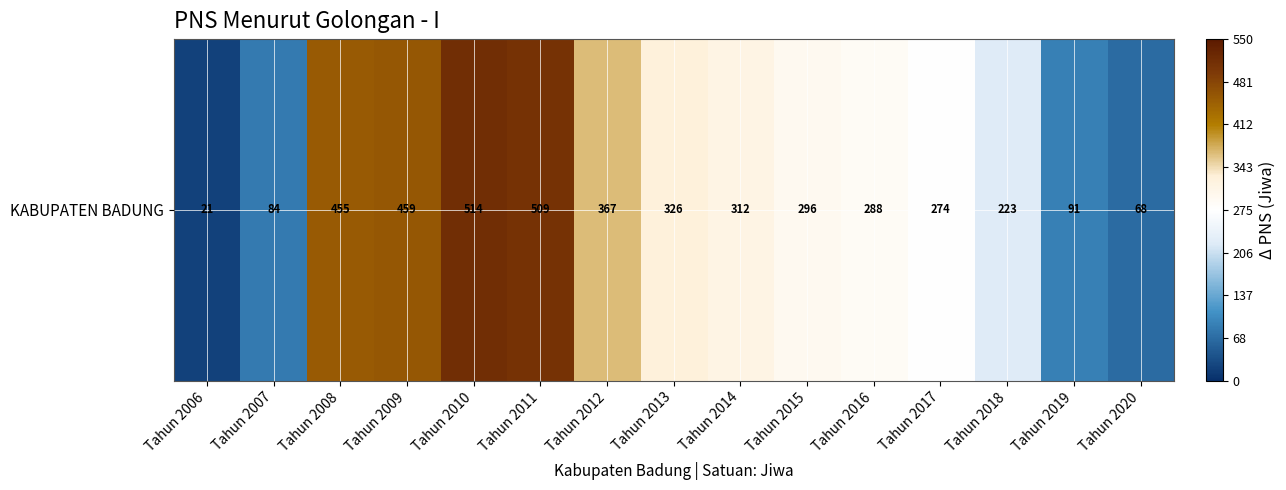

What is the minimum value shown in the chart?

21